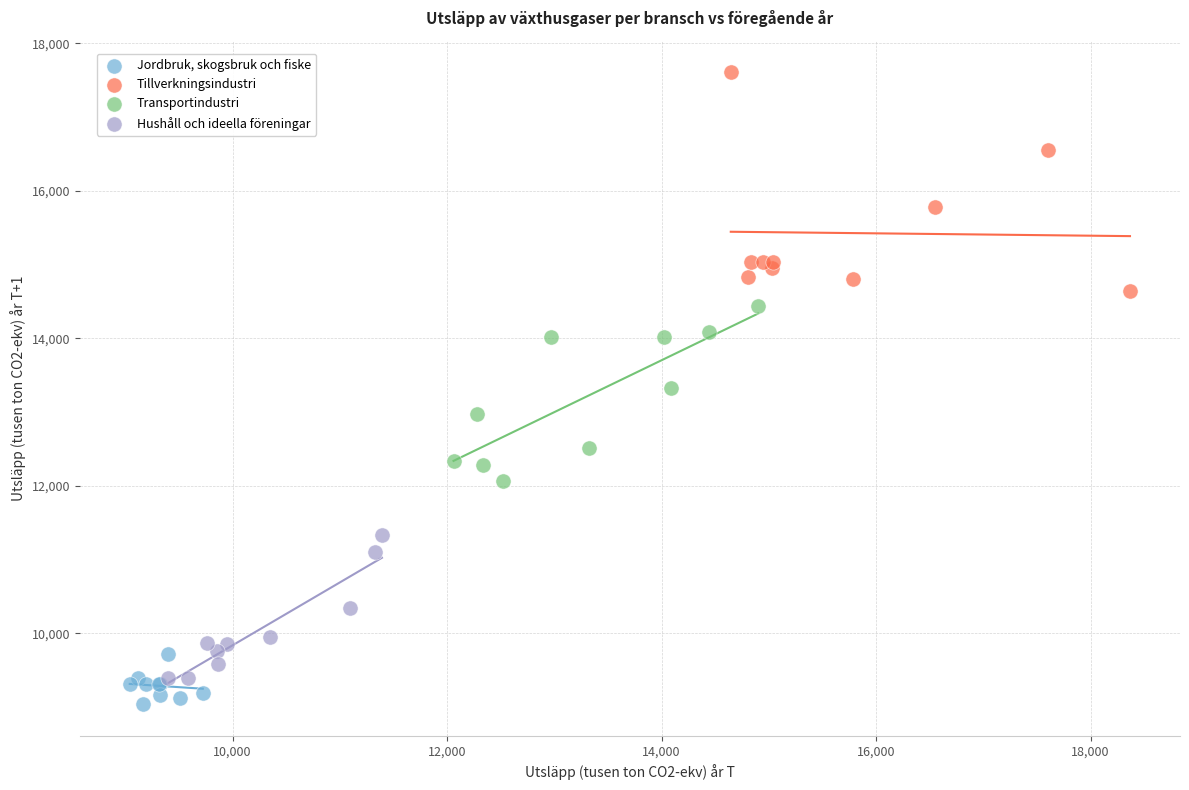

Which series contains the highest Y value?

Tillverkningsindustri